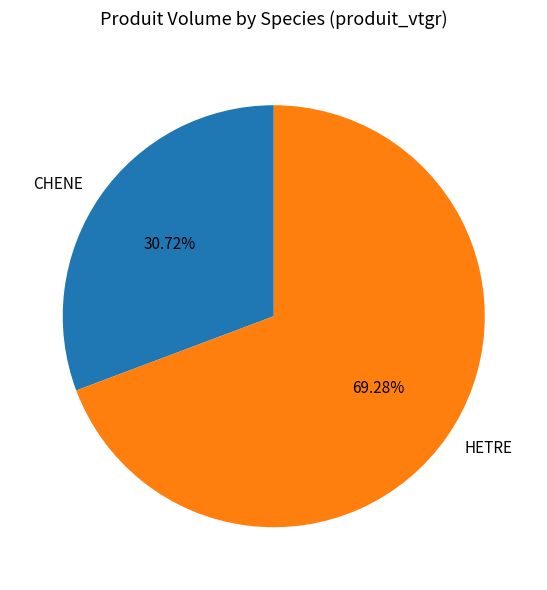

Is CHENE the majority of the pie?

No